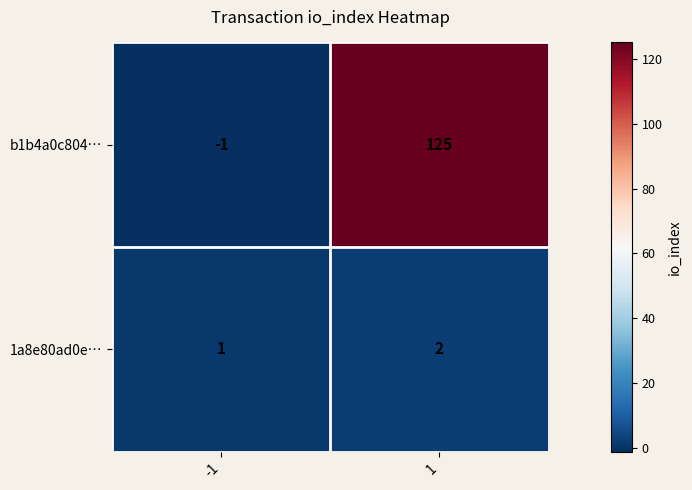

Is it true that b1b4a0c804… equals 182 at 1?

False